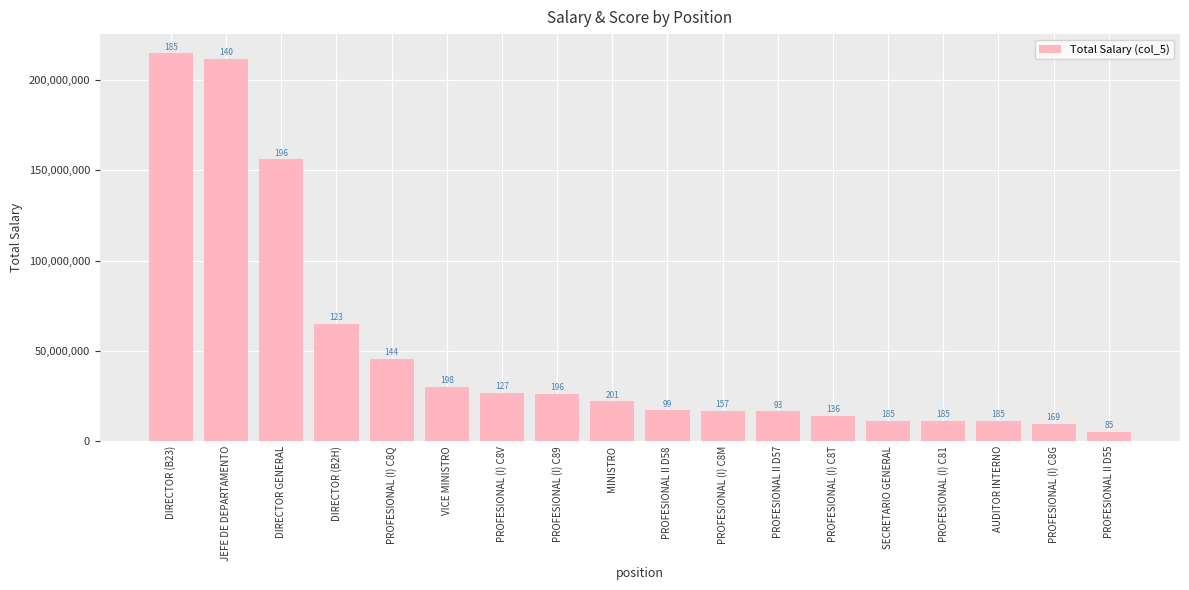

What is the average value?

50605556